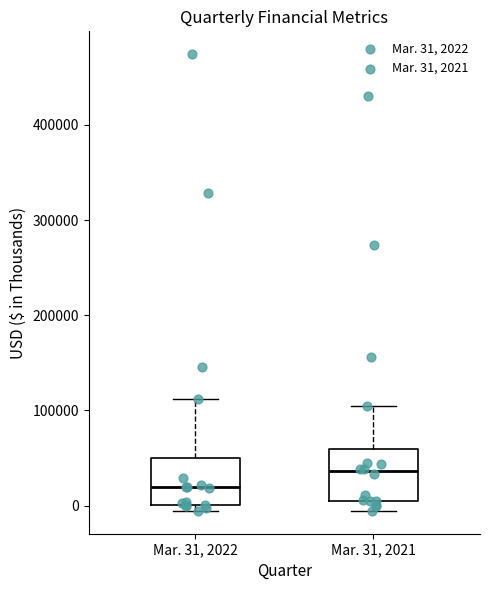

Reading left to right, transcribe this box plot: for each box, give where its median line is, the range the box spans, and where its two whiskers end, as read against the y-axis. The values are not printed on the chart, so give them approximately, as read against the axis.

Mar. 31, 2022: median 20000, box 0 to 50000, whiskers -10000 to 110000
Mar. 31, 2021: median 40000, box 10000 to 60000, whiskers -10000 to 100000